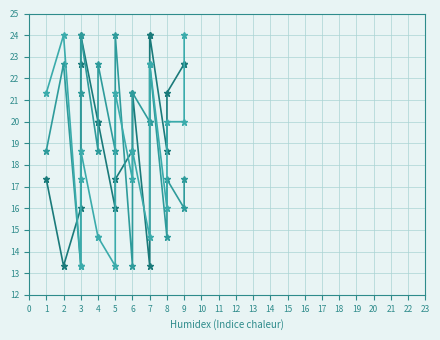

Does the chart display data point markers on the line(s)?

Yes